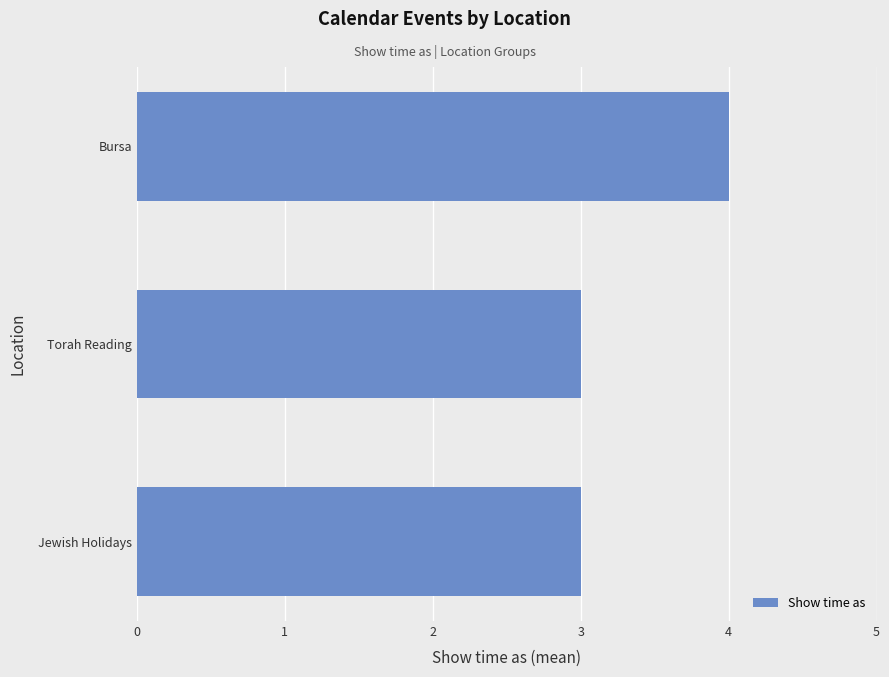

What is the sum of the values at Torah Reading and Jewish Holidays?

6